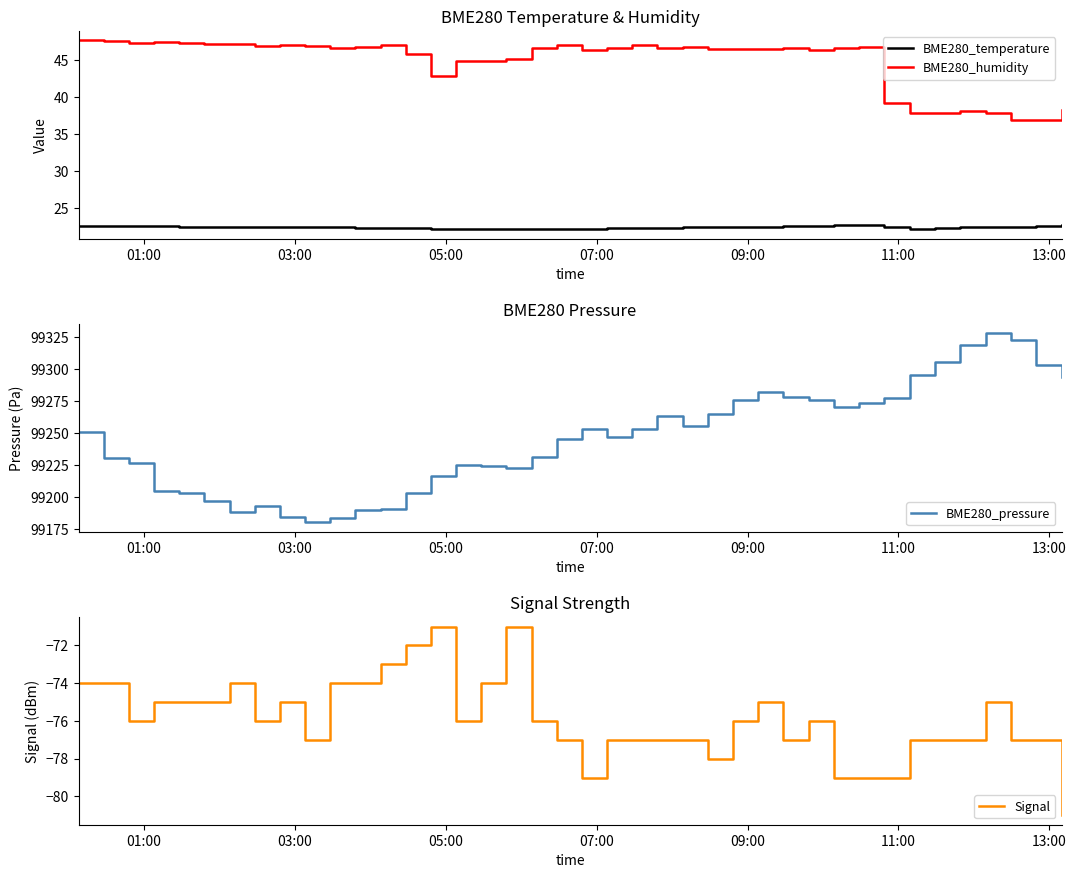

What is the maximum value for Signal?

-71